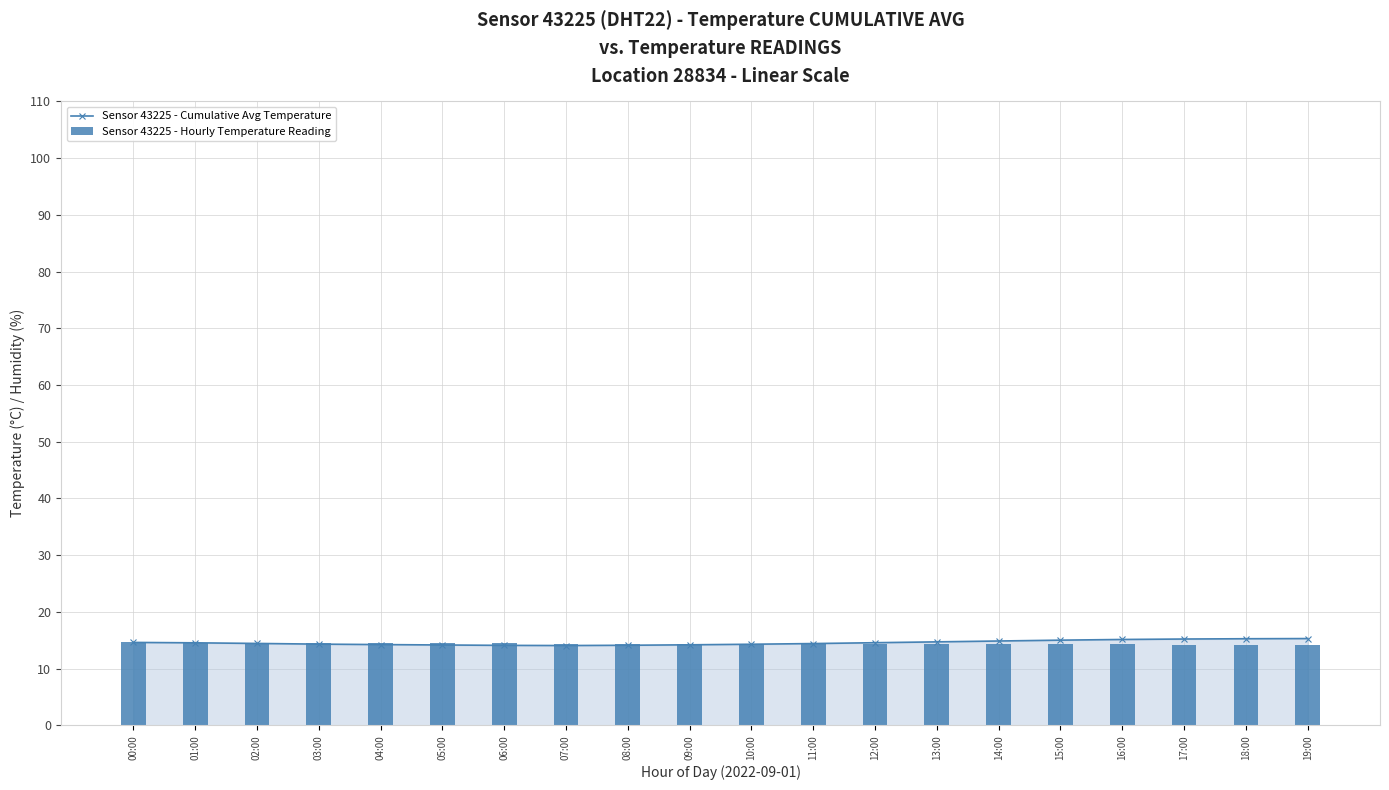

True or false: Sensor 43225 - Cumulative Avg Temperature has a value of 14.2 at 05:00.

True